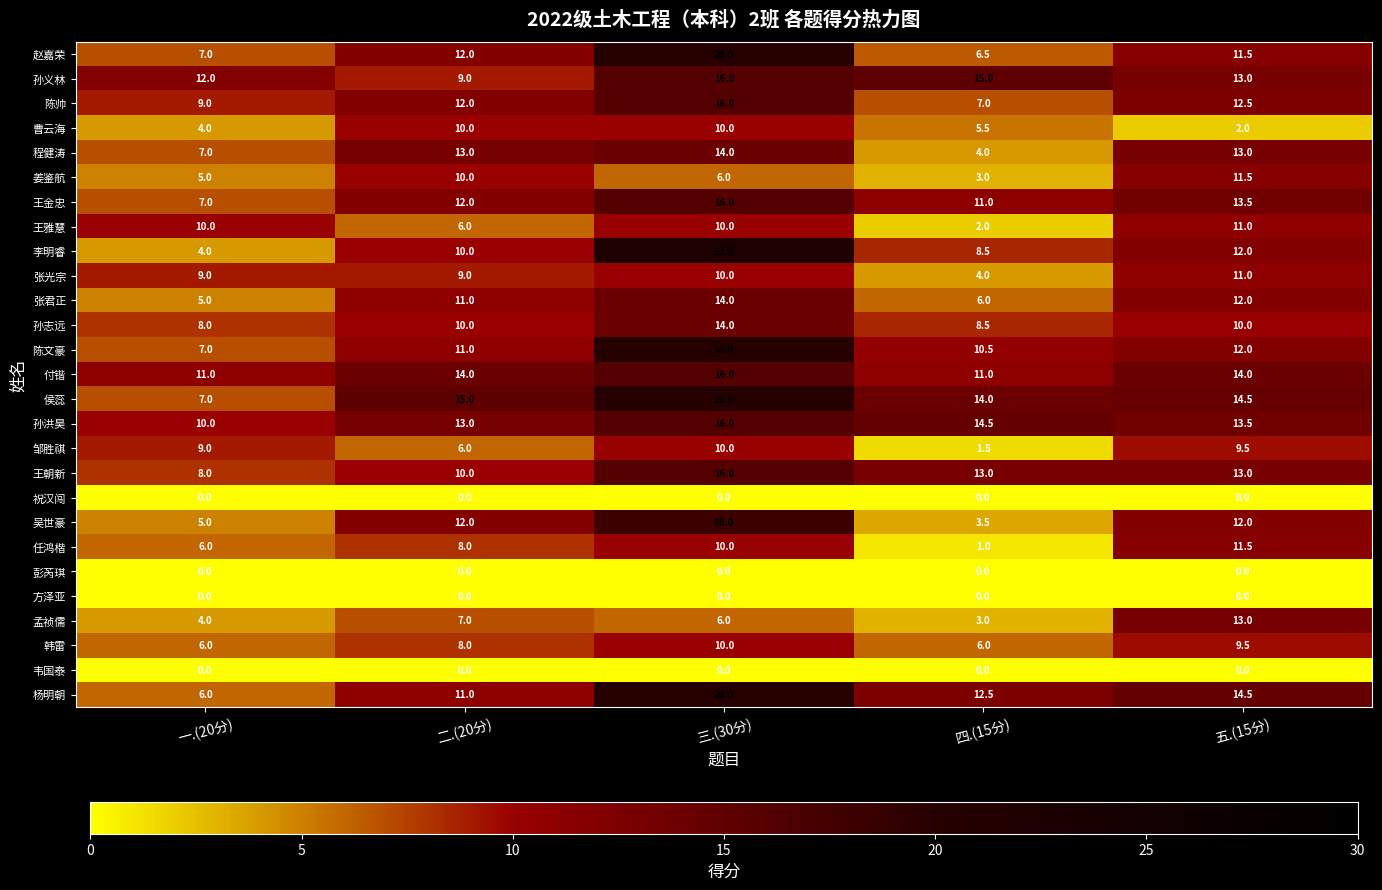

What is the sum of all 陈帅 values?

56.5